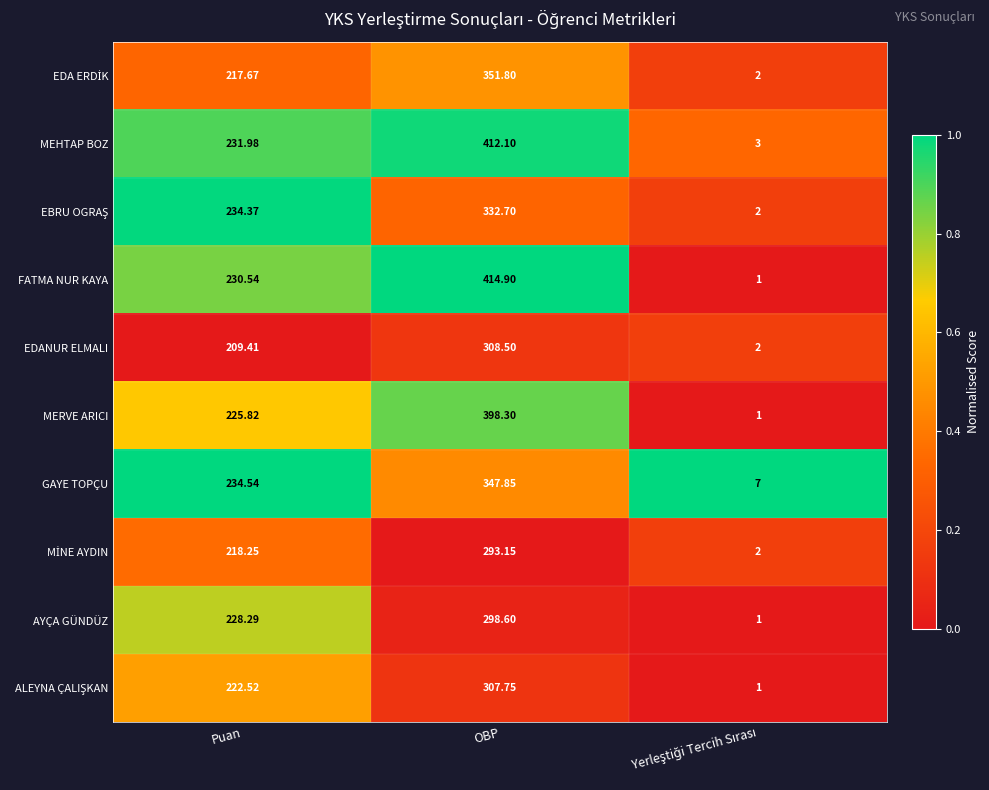

Which series has the largest range (max minus min)?

FATMA NUR KAYA